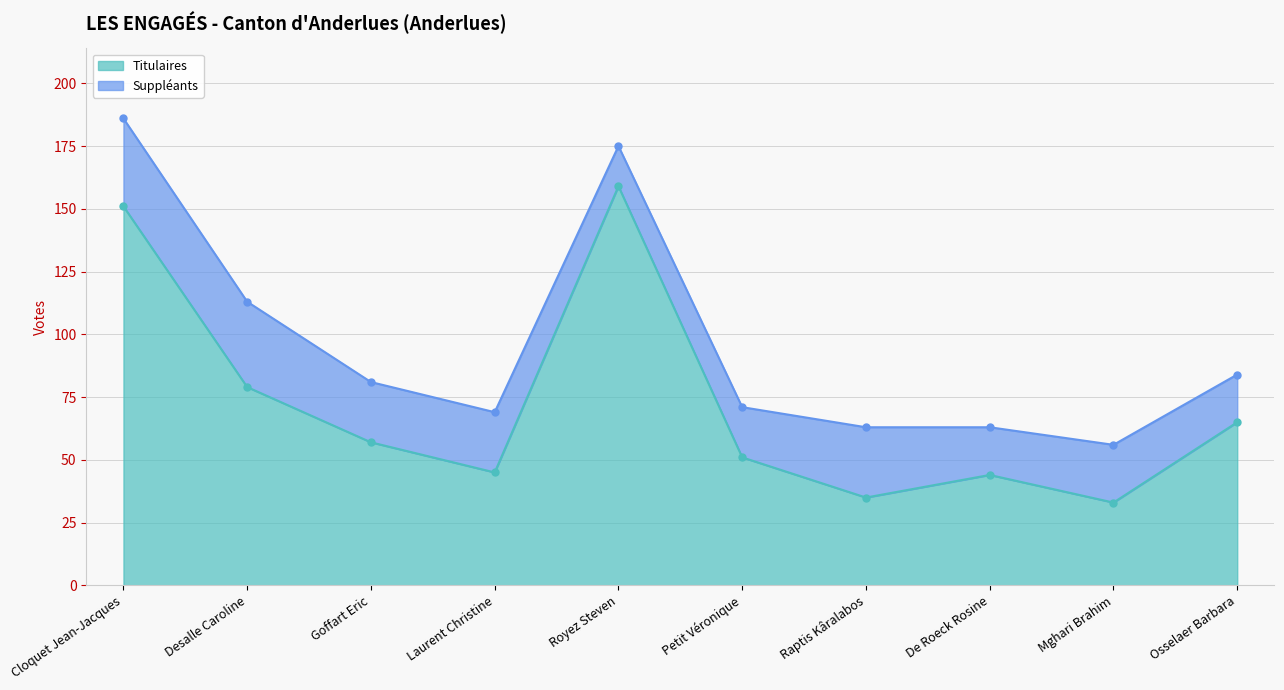

What is the ratio of the value at Osselaer Barbara to the value at Mghari Brahim?

2.0